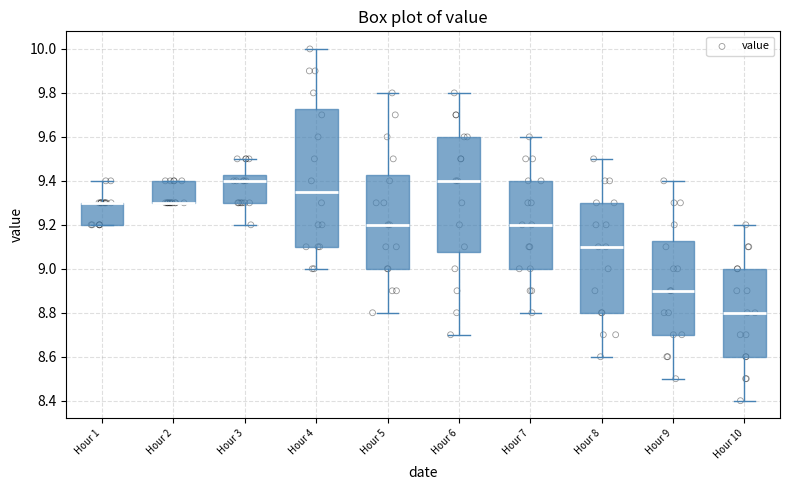

Which box is the tallest, from its lower edge to its upper edge?

Hour 4